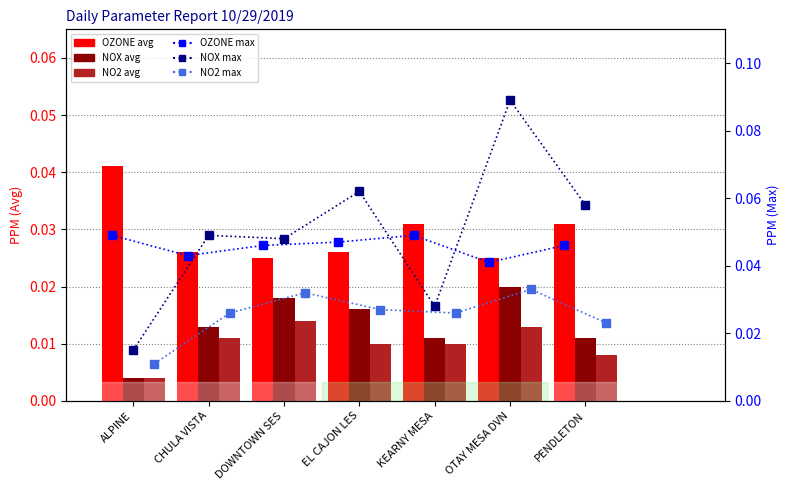

The NO2 max series shows 0.0 at KEARNY MESA. True or false?

False